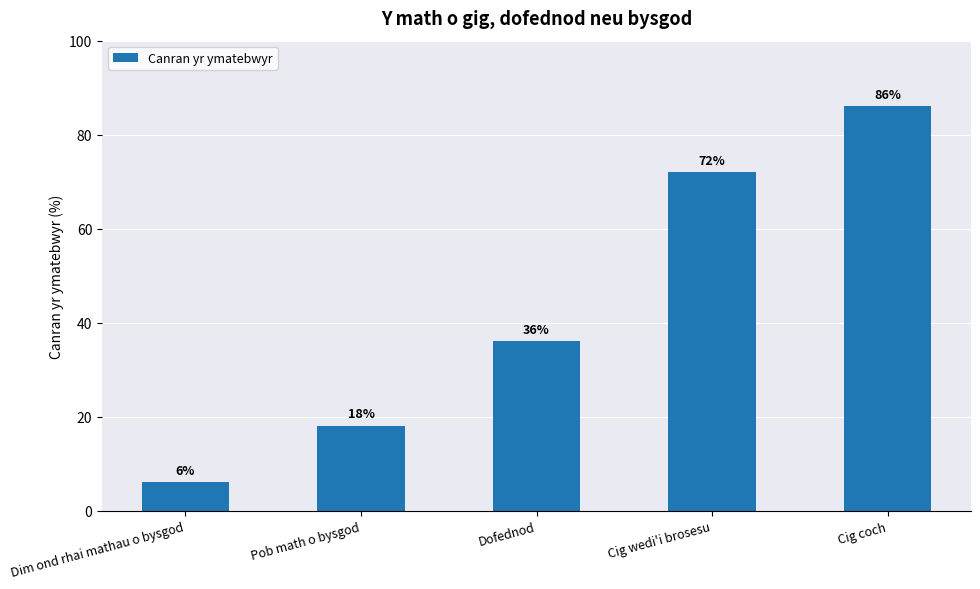

List the labels in order of value, smallest first.

Dim ond rhai mathau o bysgod, Pob math o bysgod, Dofednod, Cig wedi'i brosesu, Cig coch